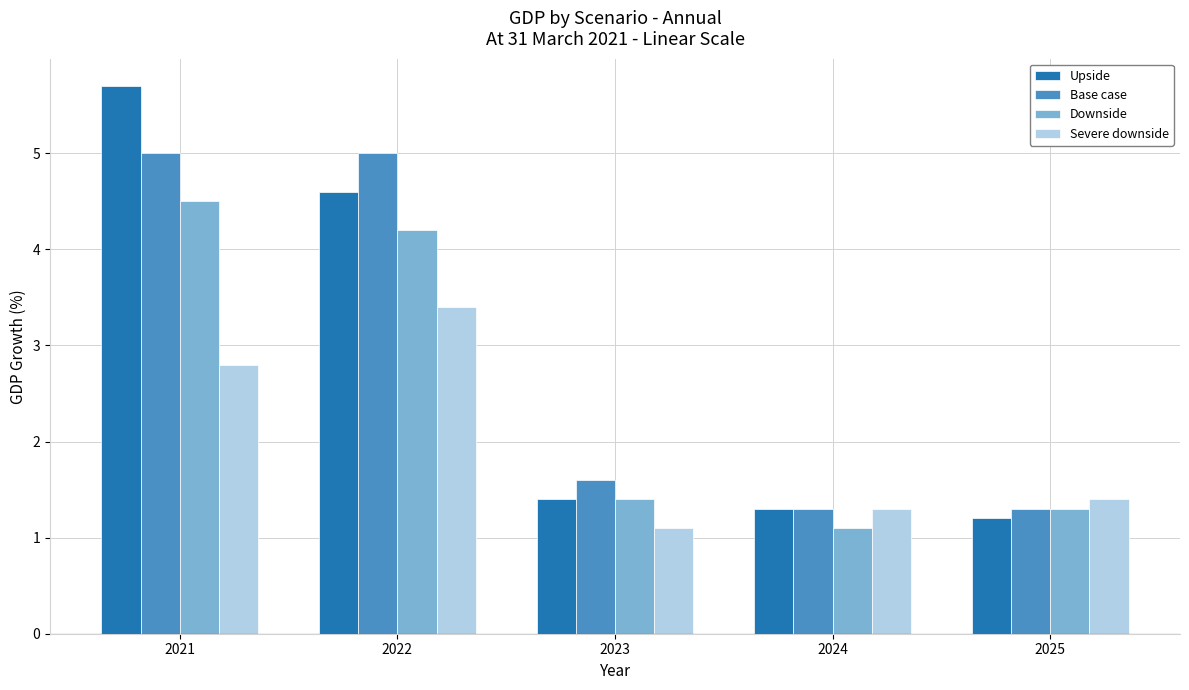

List the series in order of their peak value, highest first.

Upside, Base case, Downside, Severe downside